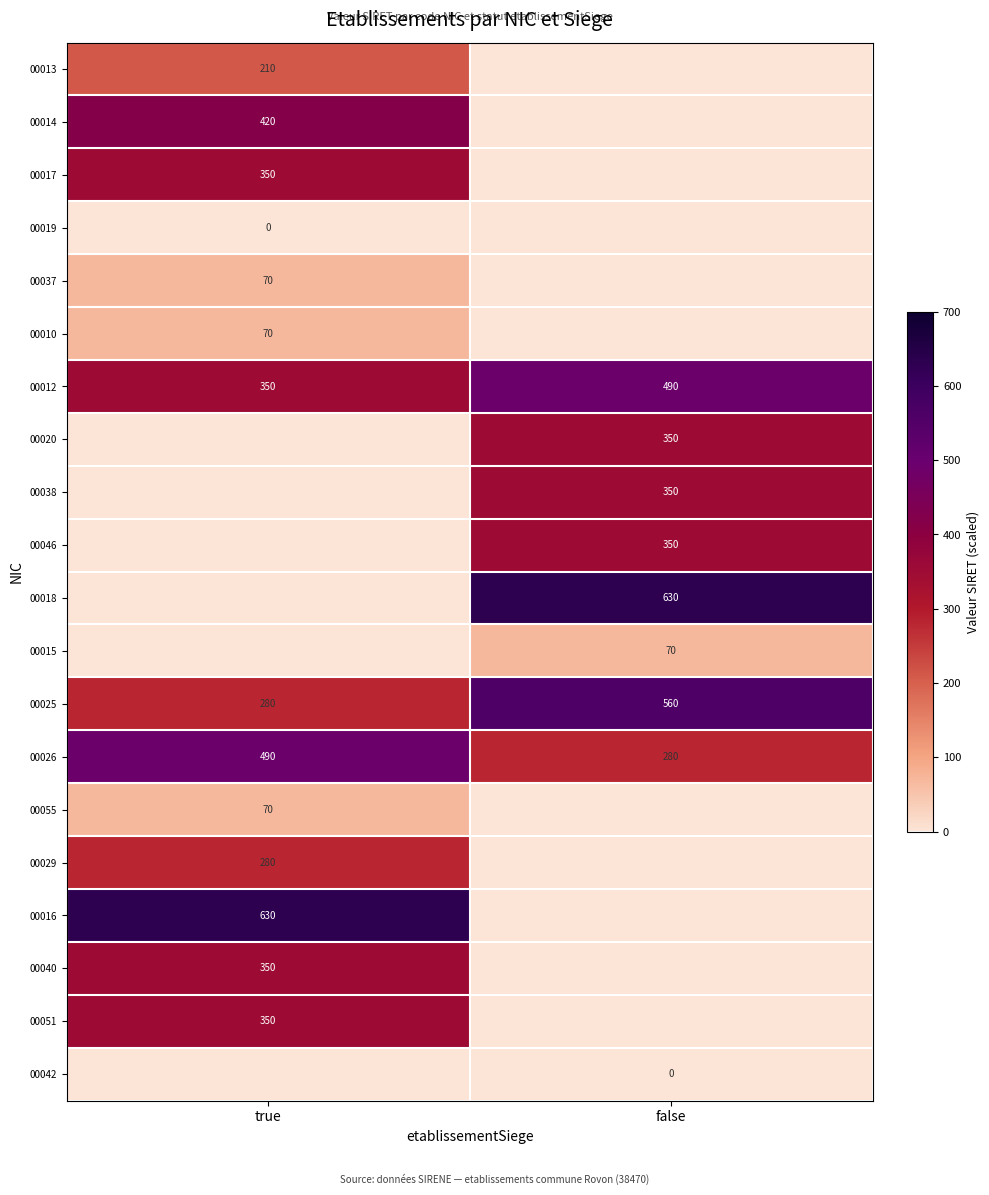

True or false: 00016 has a value of 630 at true.

True